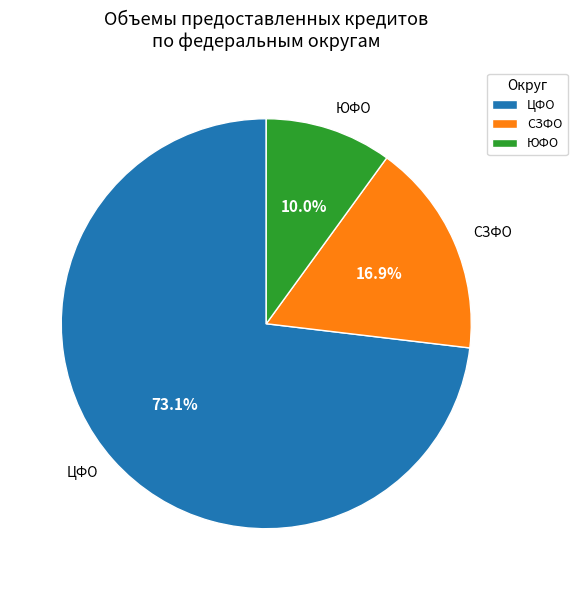

Is there any slice that represents more than half of the pie?

Yes